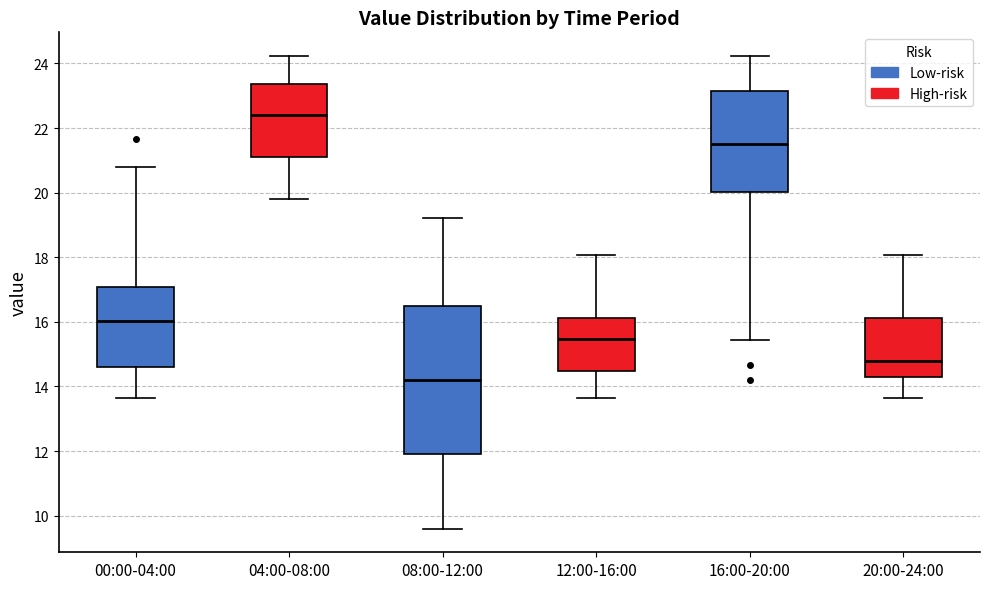

Which box is the tallest, from its lower edge to its upper edge?

08:00-12:00